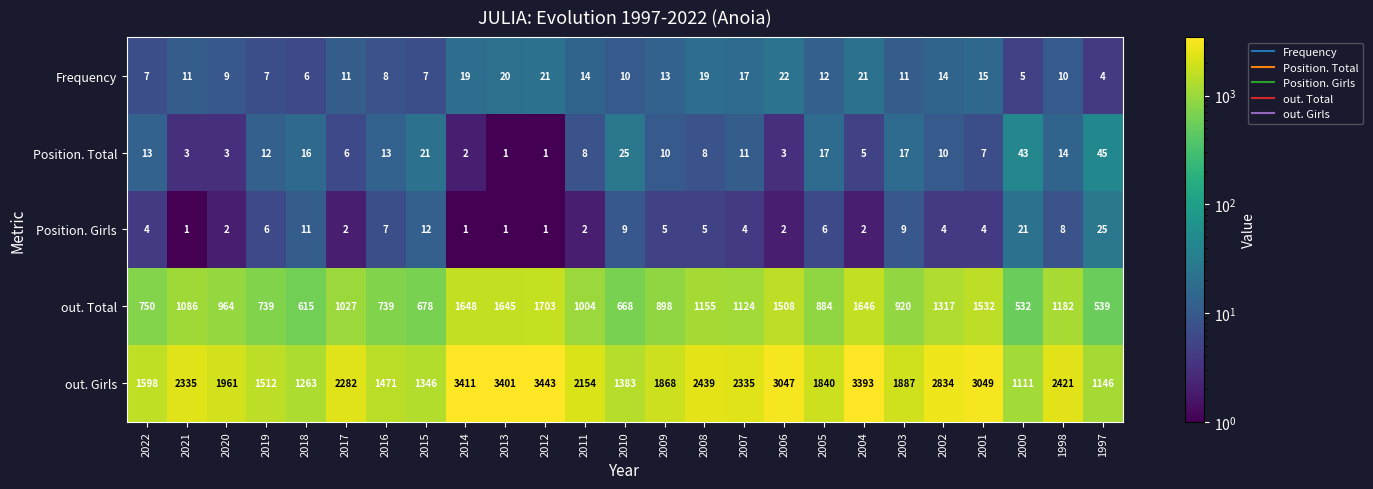

What is the maximum value for Frequency?

22